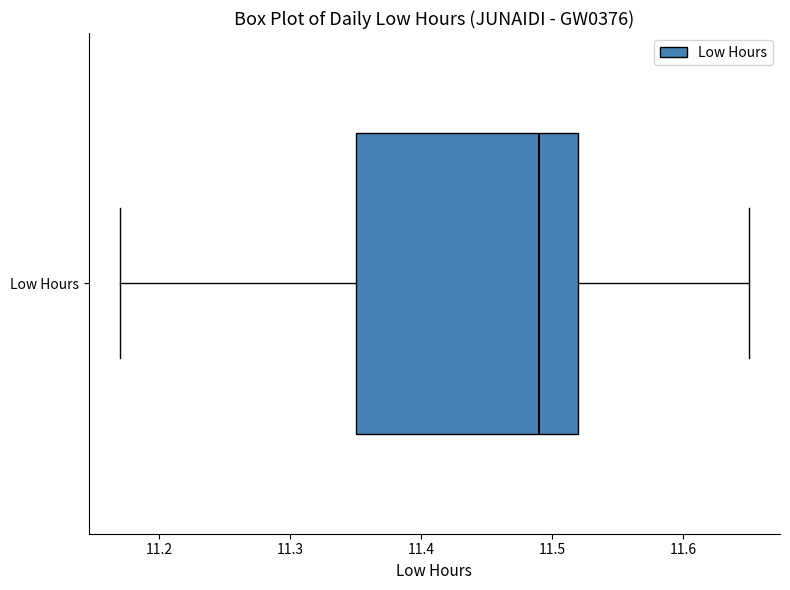

Read this box plot against the x-axis: the position of the median line, the range covered by the box, and the ends of both whiskers. The values are not printed on the chart, so give them approximately, as read against the axis.

median 11.49, box 11.35 to 11.52, whiskers 11.17 to 11.65